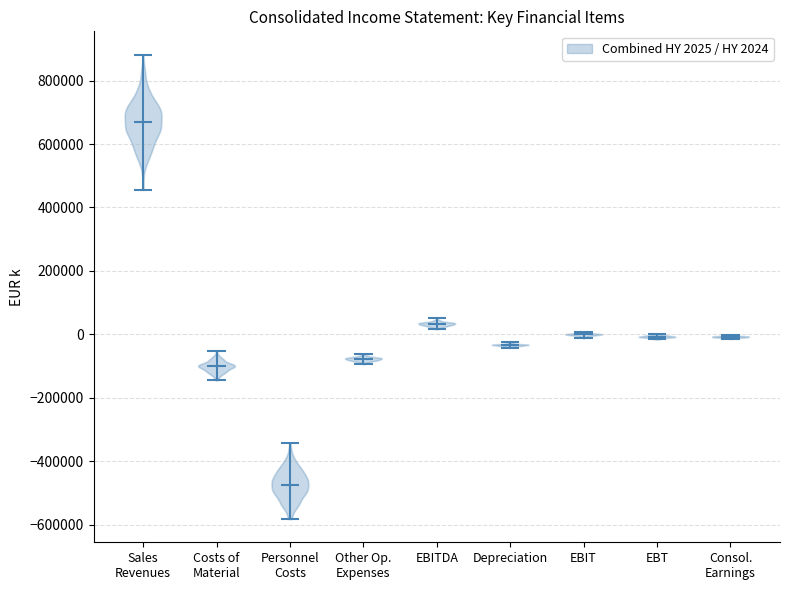

Which violin has the lowest median line?

Personnel Costs